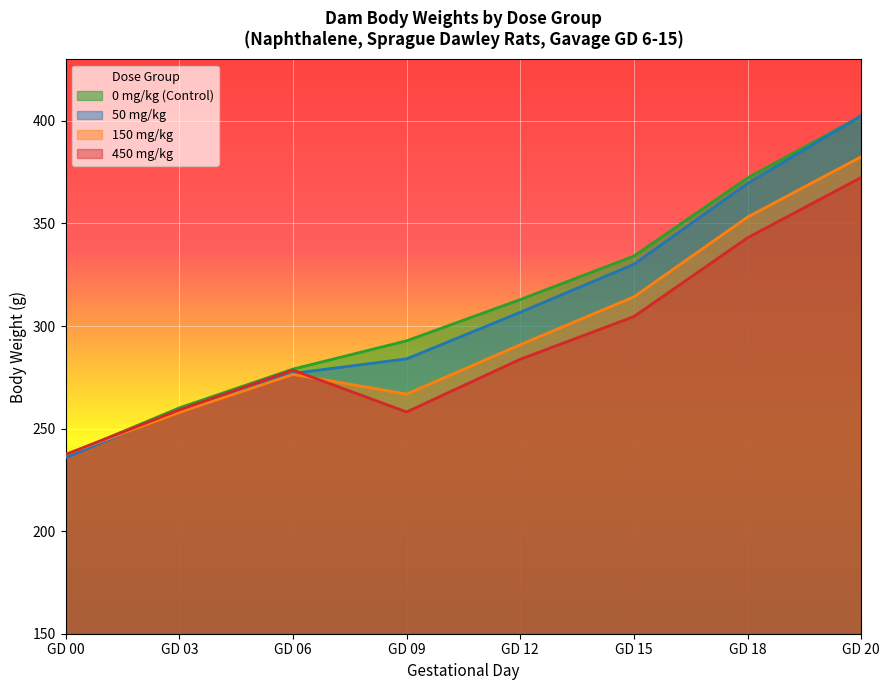

What is the maximum value shown in the chart?

402.5